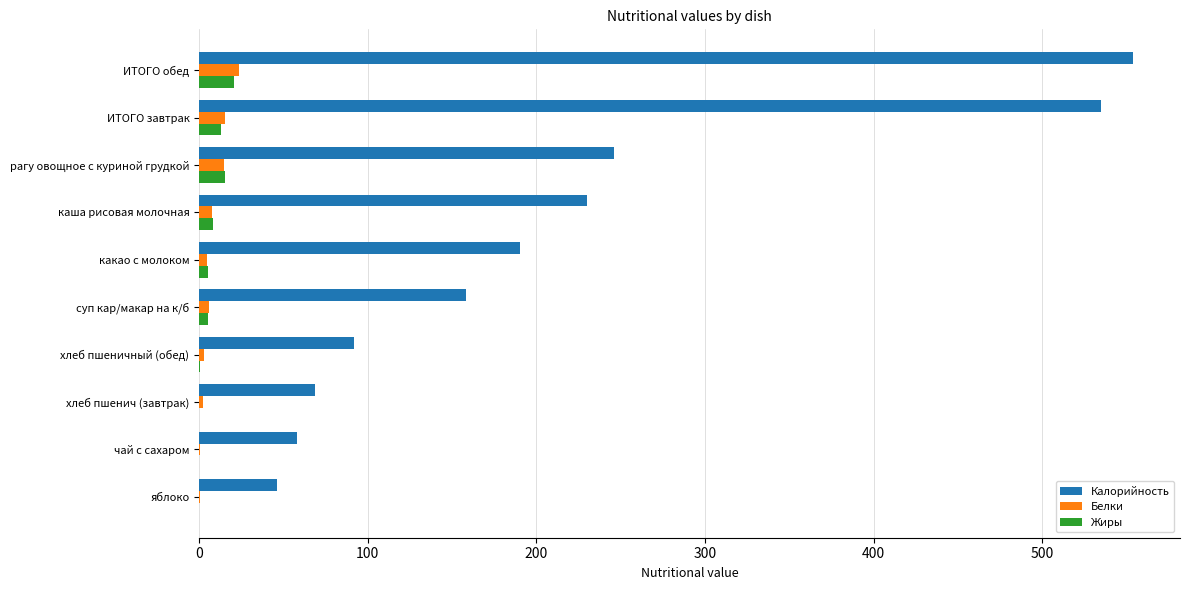

The value of Калорийность at рагу овощное с куриной грудкой is 410.0. True or false?

False